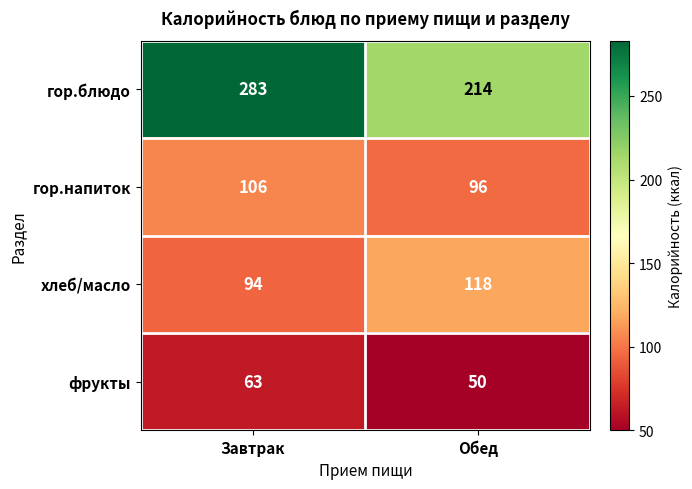

How many categories are shown in the chart?

2